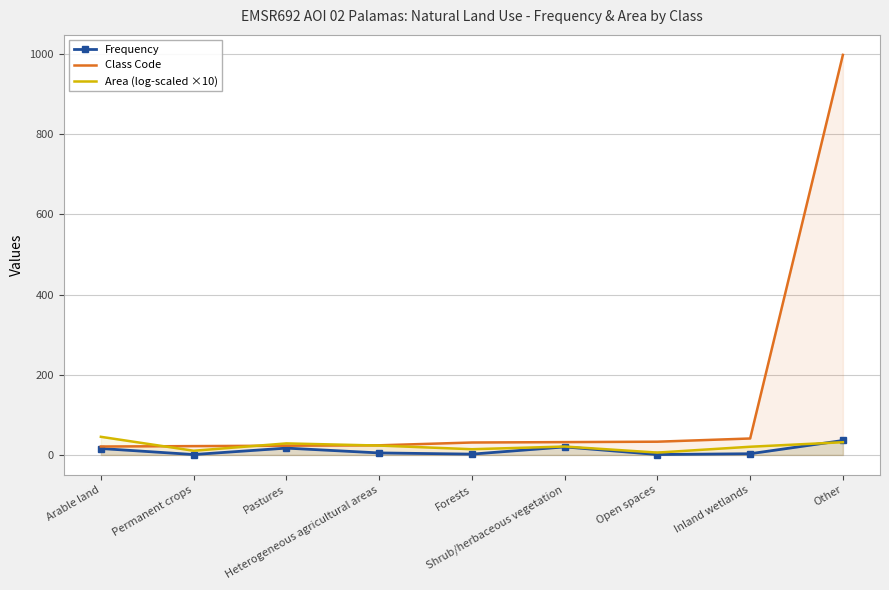

Reading left to right, transcribe all the data shown in this chart.

Frequency: Arable land=16.0	Permanent crops=1.0	Pastures=17.0	Heterogeneous agricultural areas=5.0	Forests=2.0	Shrub/herbaceous vegetation=20.0	Open spaces=1.0	Inland wetlands=3.0	Other=36.0
Class Code: Arable land=21.0	Permanent crops=22.0	Pastures=23.0	Heterogeneous agricultural areas=24.0	Forests=31.0	Shrub/herbaceous vegetation=32.0	Open spaces=33.0	Inland wetlands=41.0	Other=998.0
Area (log-scaled ×10): Arable land=45.2	Permanent crops=10.4	Pastures=28.8	Heterogeneous agricultural areas=23.4	Forests=14.3	Shrub/herbaceous vegetation=20.9	Open spaces=5.9	Inland wetlands=20.4	Other=31.7